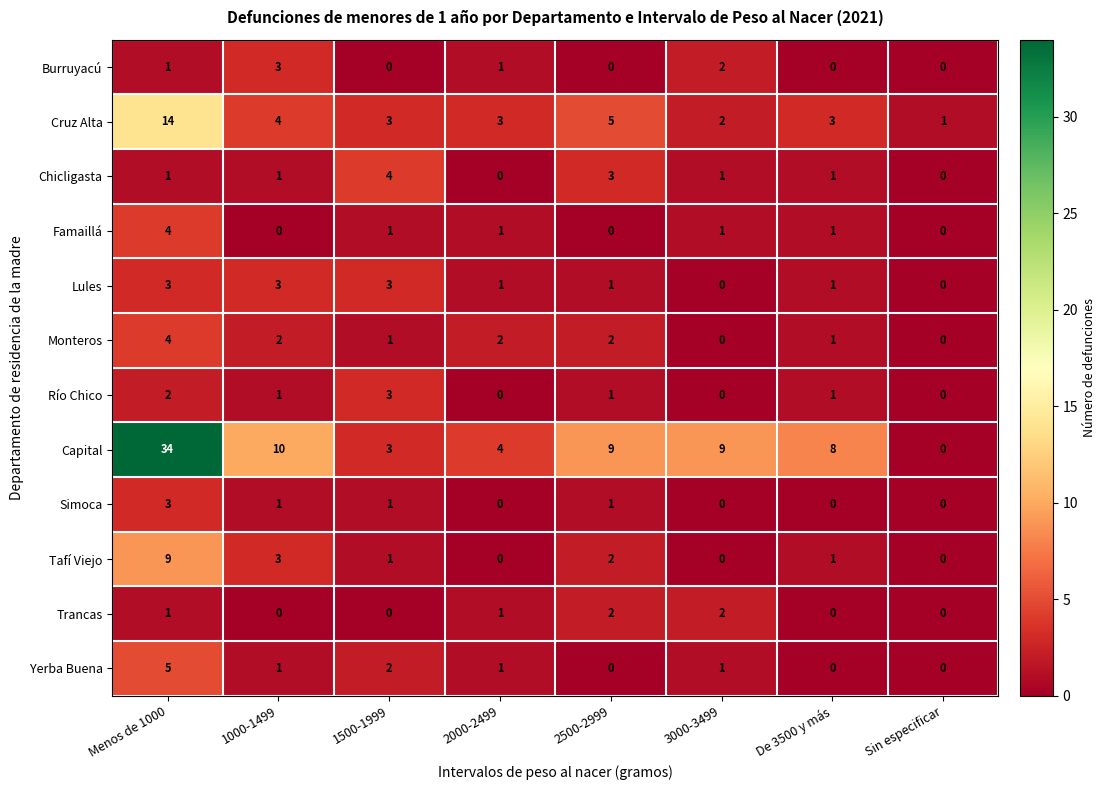

What is the sum of all Trancas values?

6